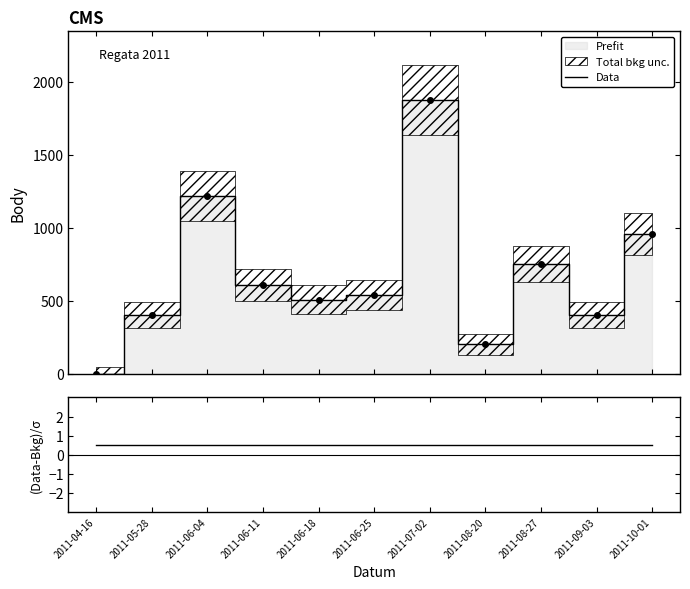

What is the change in value from 2011-08-20 to 2011-08-27?

+551